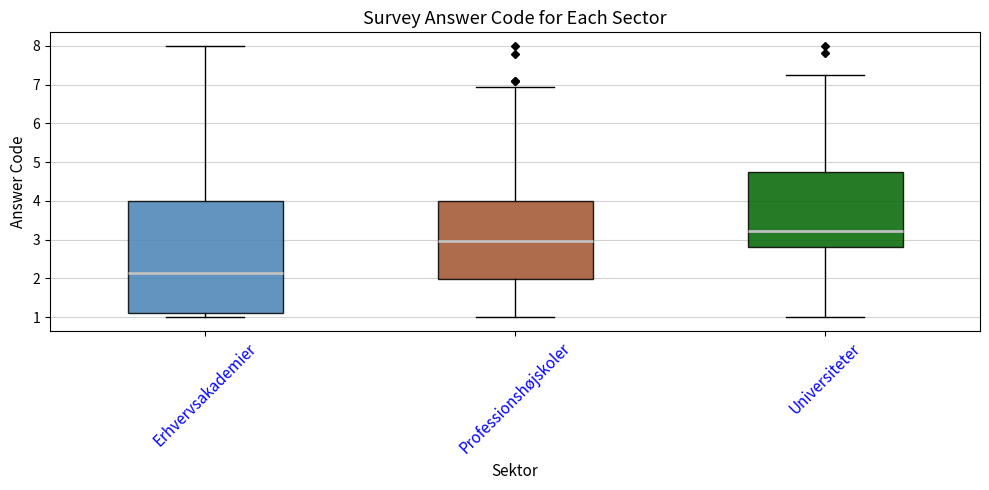

Which box's median line is the highest?

Universiteter